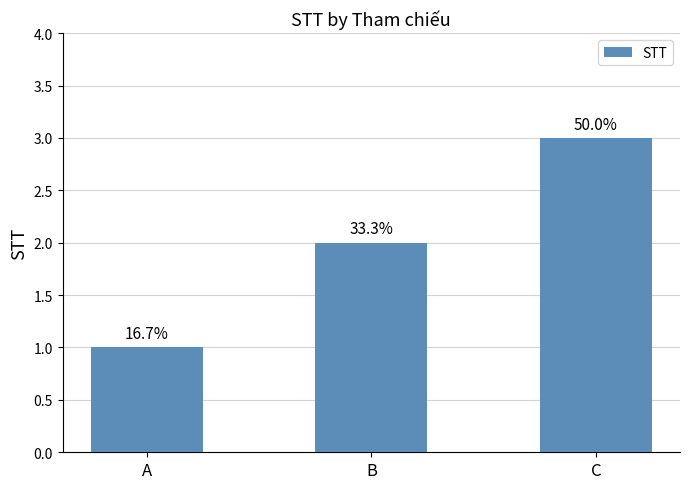

Between A and C, which is larger?

C